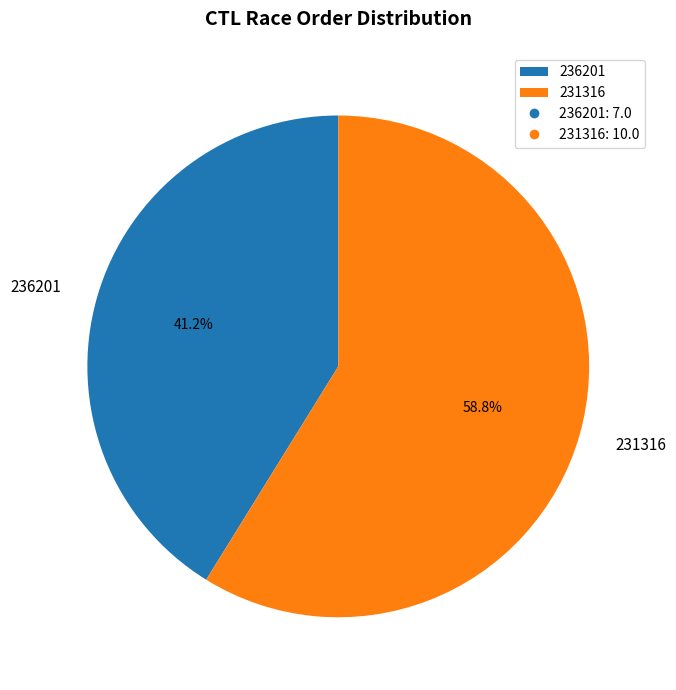

Count the number of slices in the pie.

2